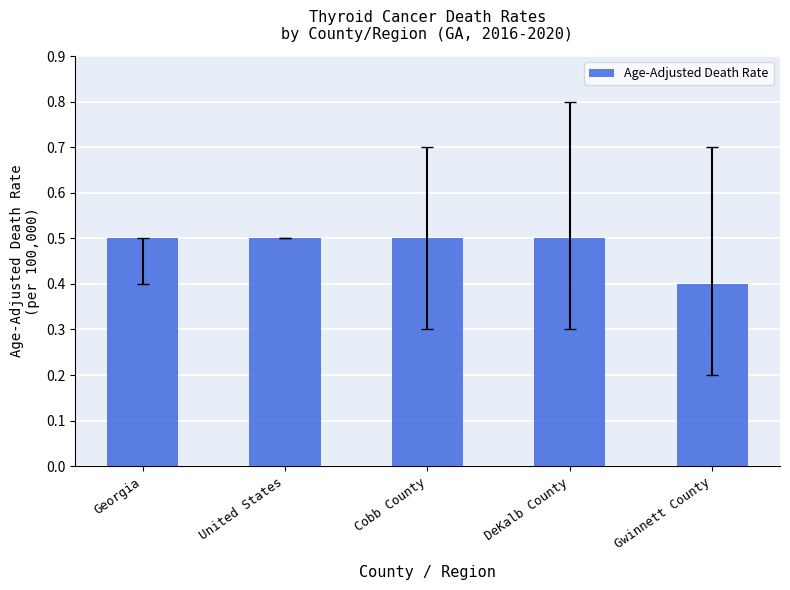

True or false: the data shows 0.5 at DeKalb County.

True